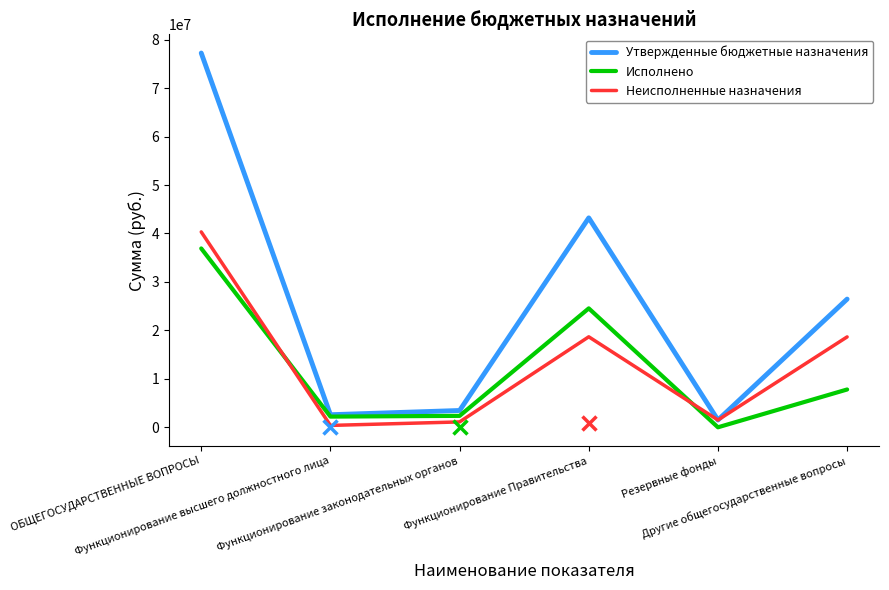

What is the sum of all Утвержденные бюджетные назначения values?

154480610.9